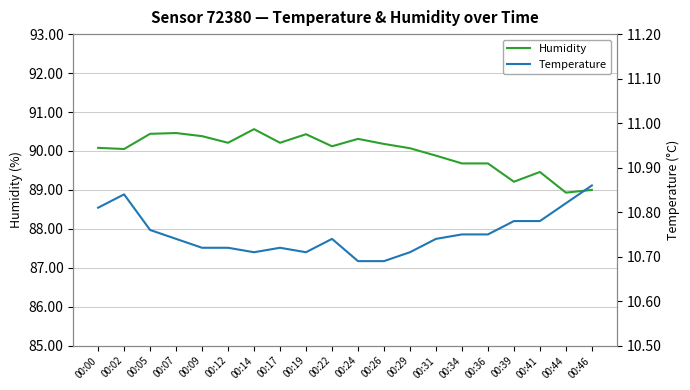

Where is Humidity nearest to the value 89?

00:46